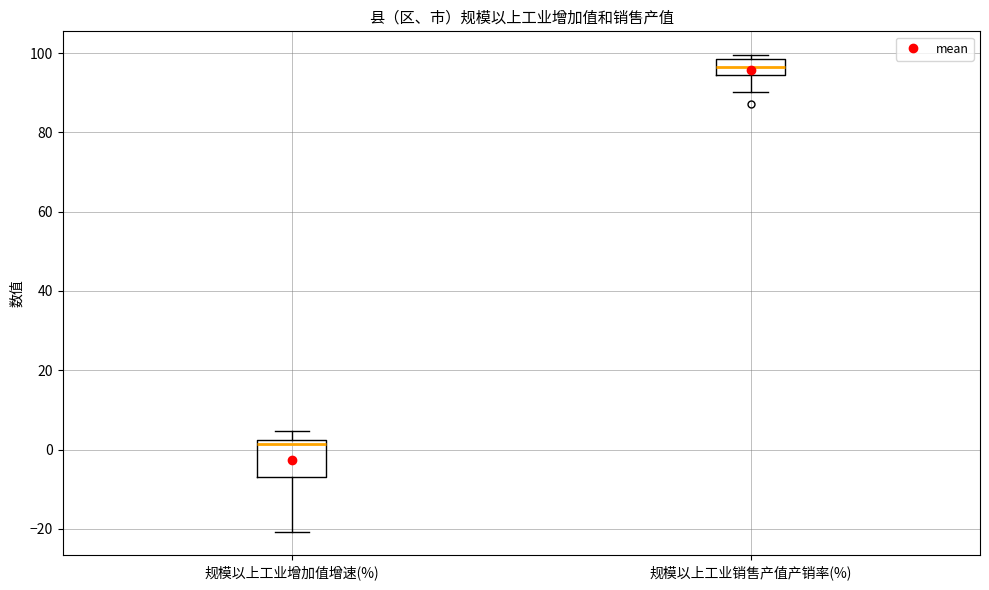

Where does the lower whisker of the box for 规模以上工业销售产值产销率(%) end on the y-axis? The values are not printed on the chart, so give them approximately, as read against the axis.

90